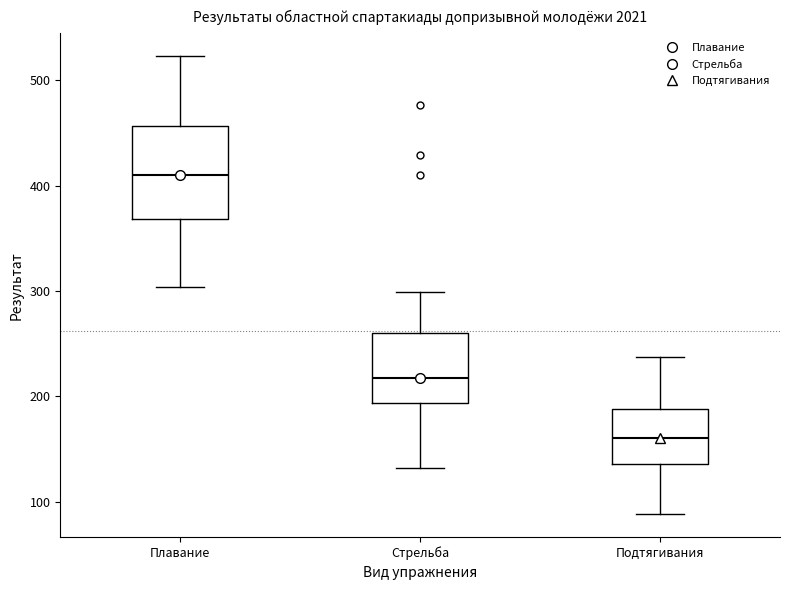

Where is the lower edge of the box for Подтягивания on the y-axis? The values are not printed on the chart, so give them approximately, as read against the axis.

140